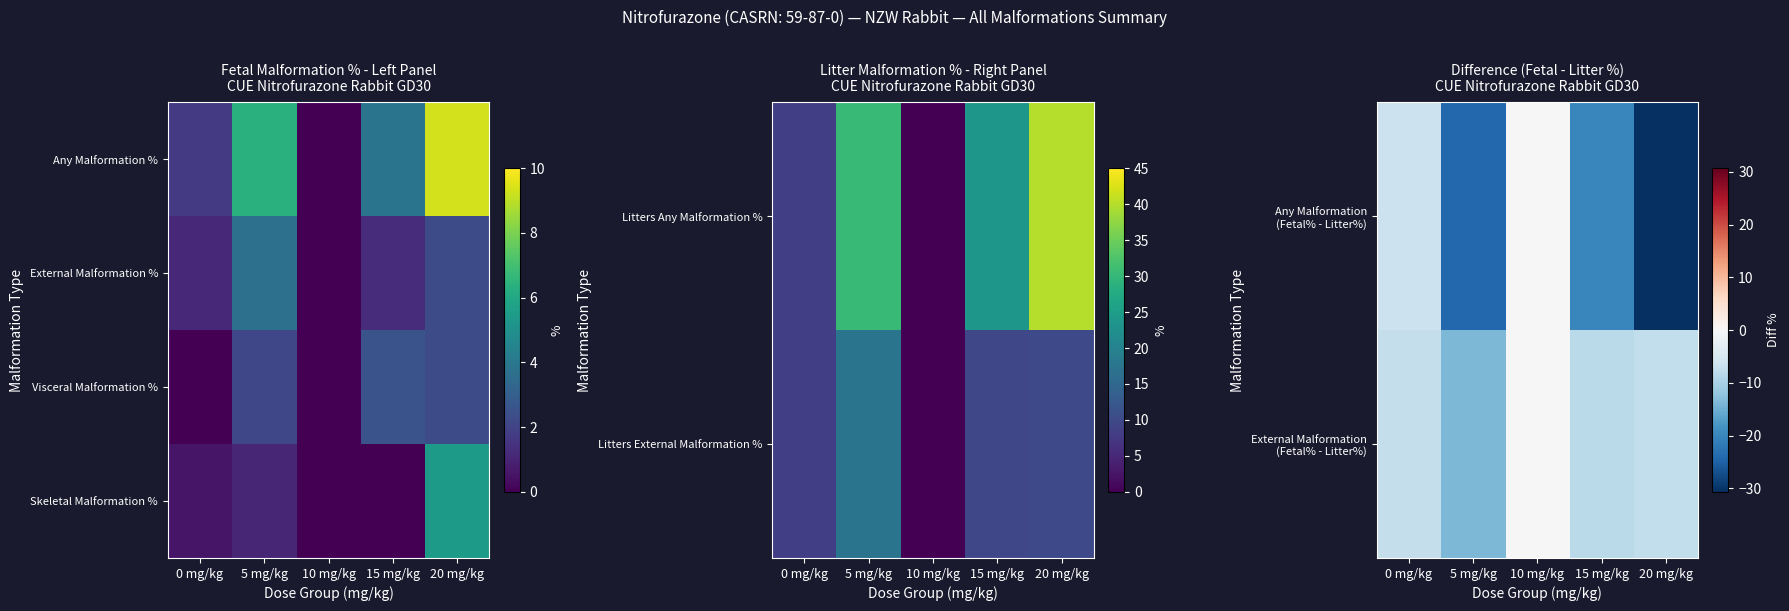

Read the Any Malformation (Fetal% - Litter%) value at 15 mg/kg.

-20.0